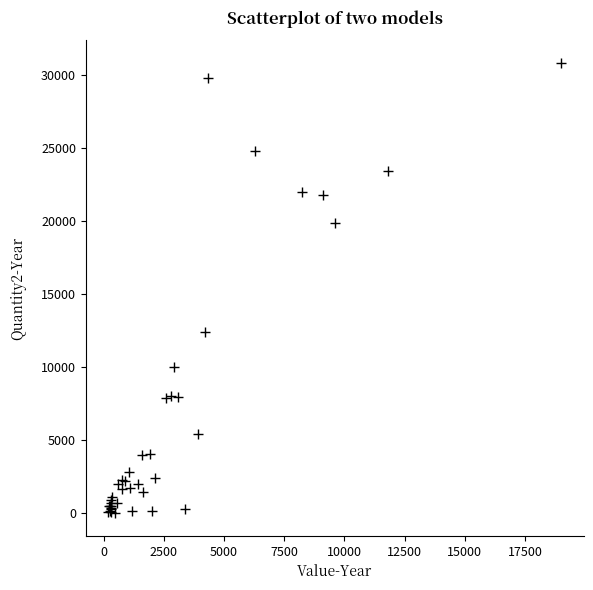

What Y value in the scatter plot is closest to 15407?

12375